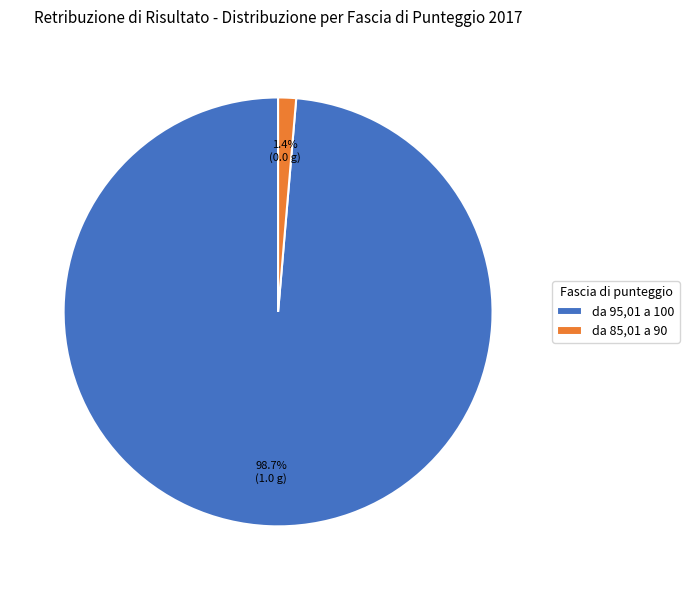

What is the majority slice?

da 95,01 a 100